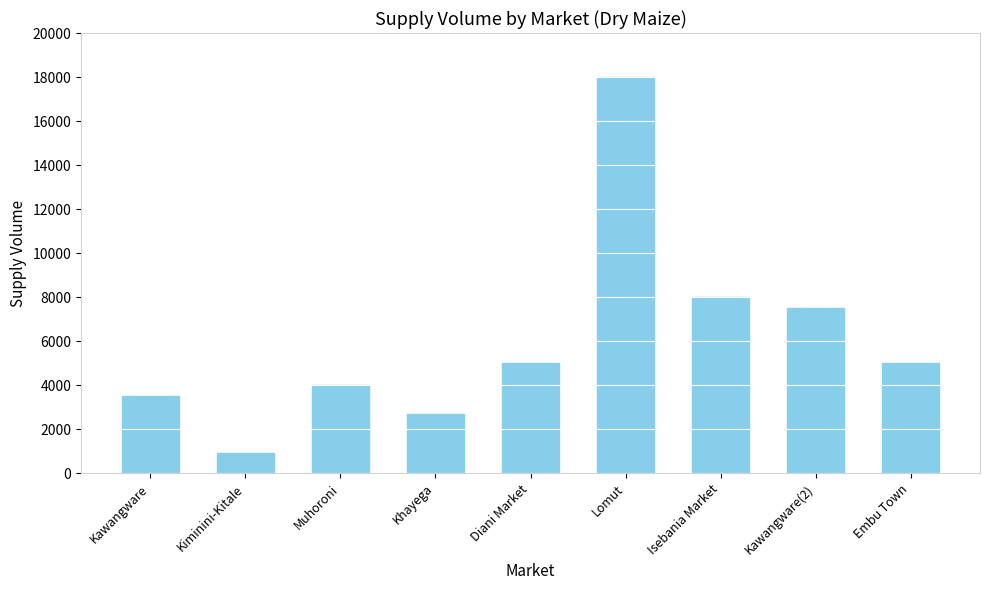

Reading left to right, list all the values displayed in this chart.

3500	900	4000	2700	5000	18000	8000	7500	5000